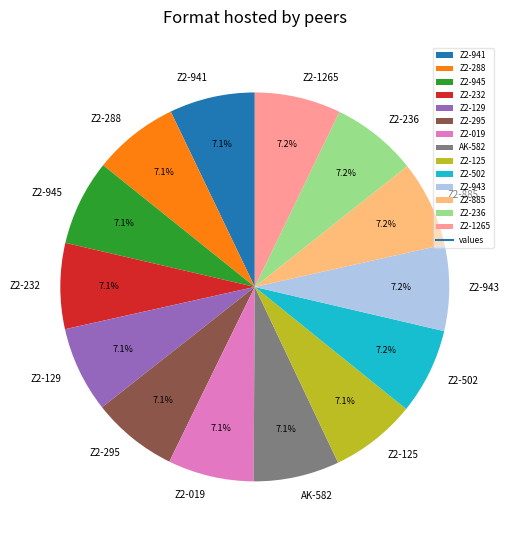

To the nearest percent, what portion does Z2-502 represent?

7%